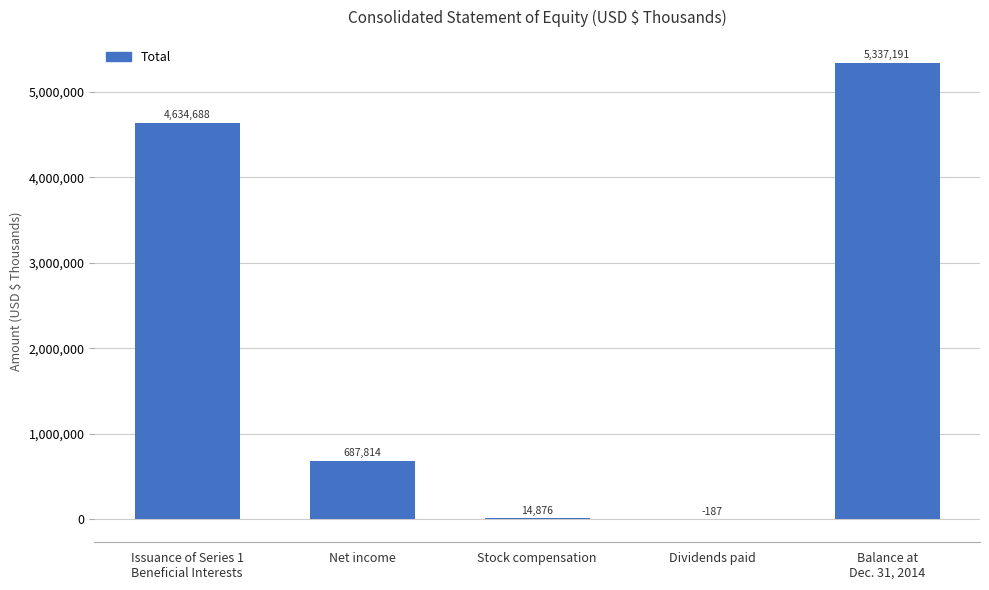

What is the maximum value shown in the chart?

5337191